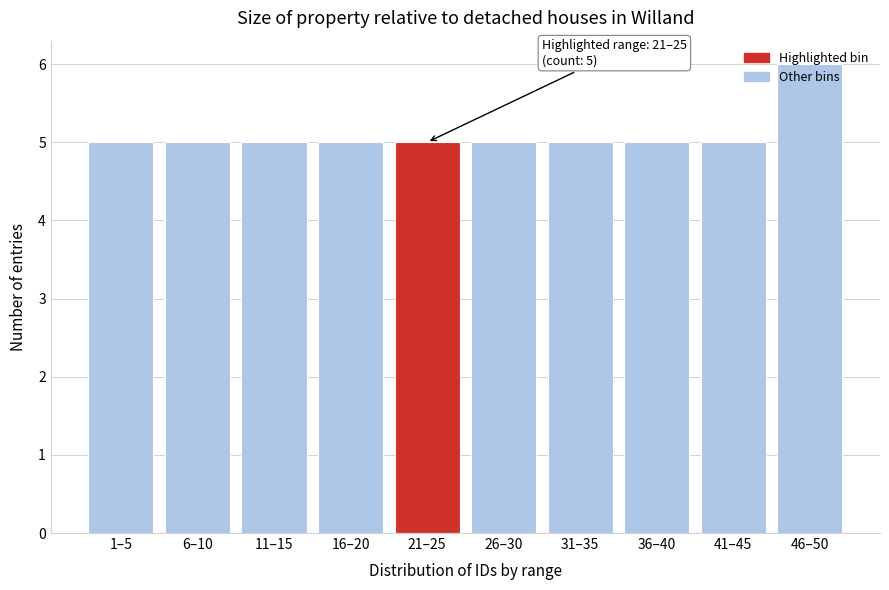

The value at 11–15 is 8. True or false?

False